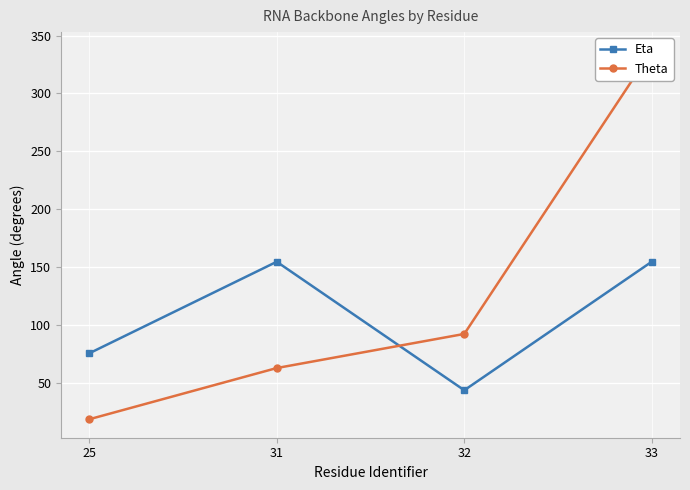

True or false: Theta has a value of 8.0 at 25.

False